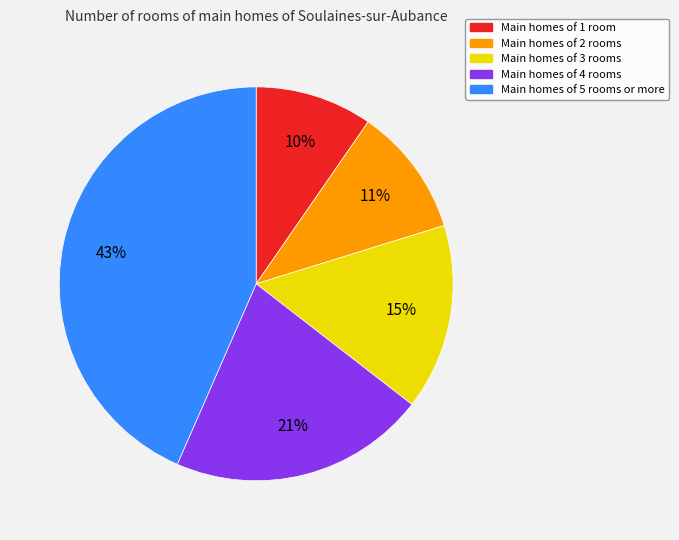

Is there any slice that represents more than half of the pie?

No